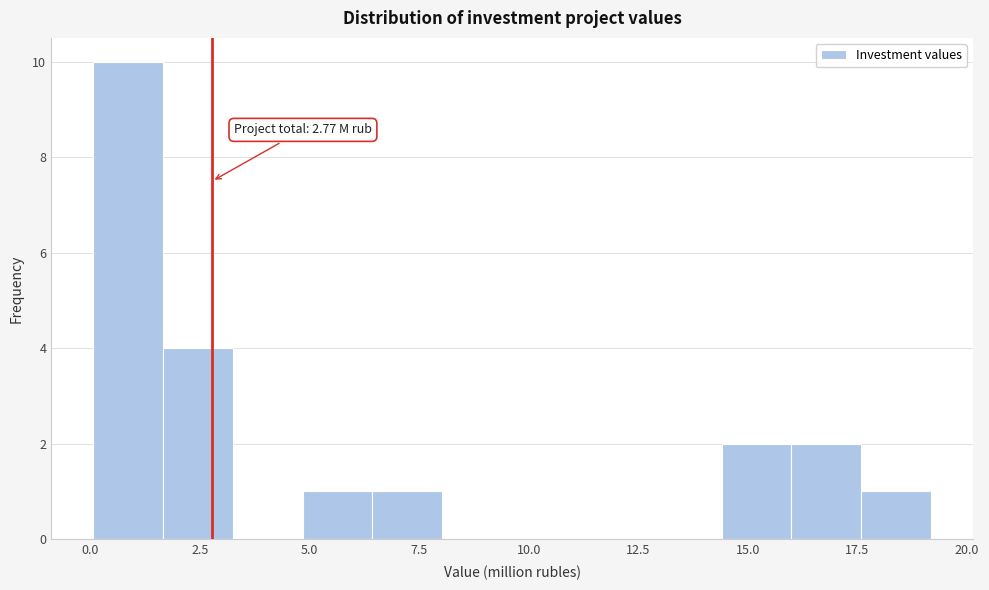

Around what value on the x-axis is the tallest bar? Give the approximate position of its centre, as read against the axis.

1.0